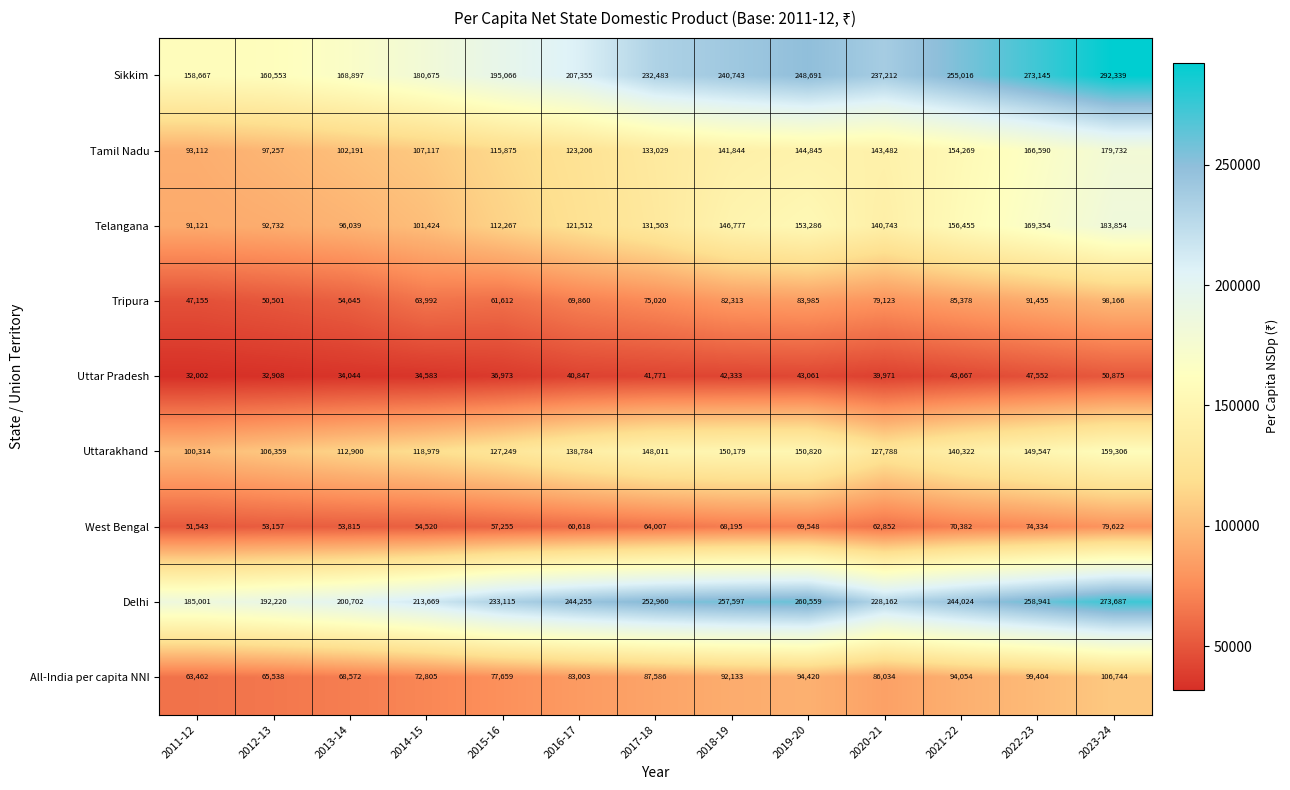

At which category is the sum across all series the highest?

2023-24